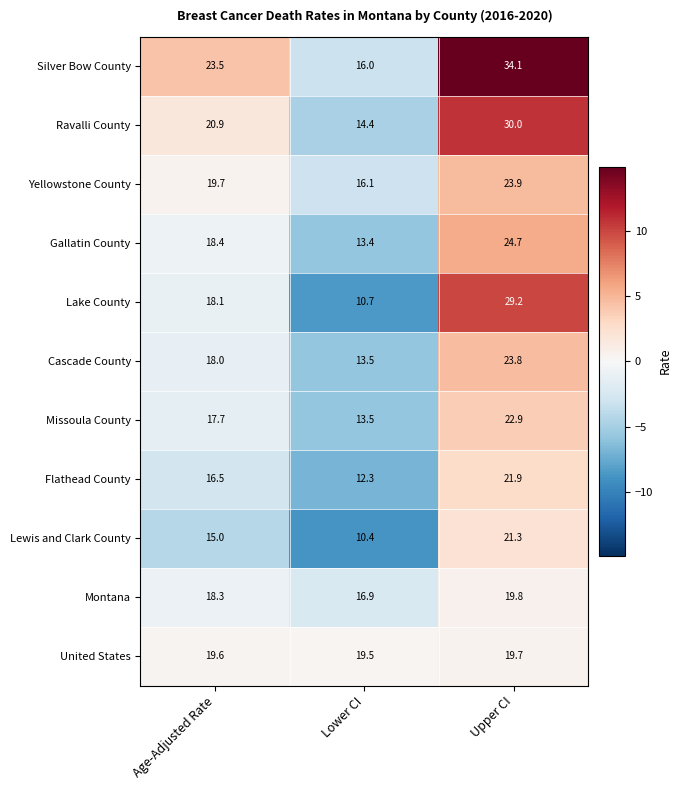

True or false: Cascade County has a value of 17.8 at Lower CI.

False